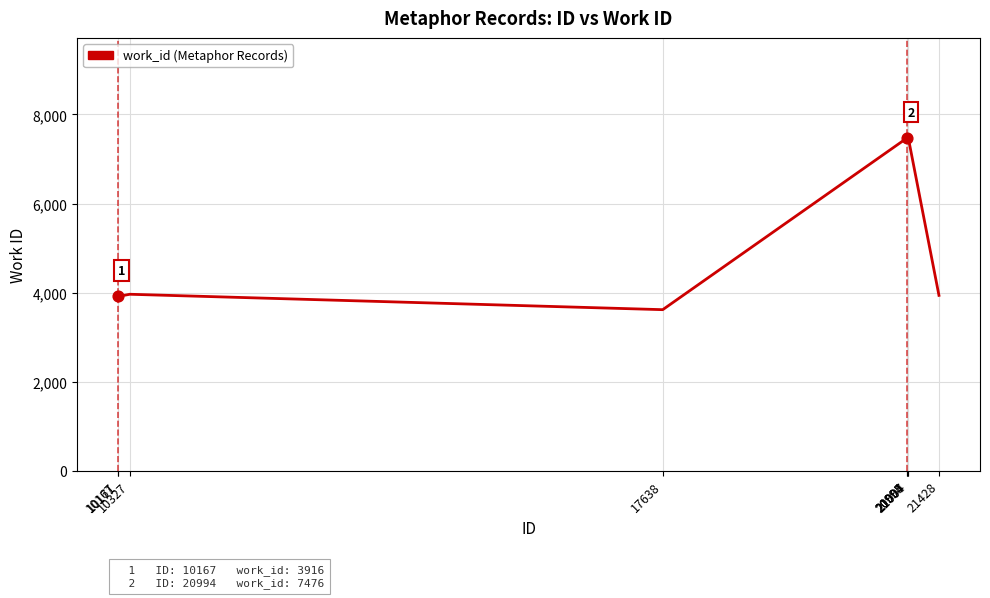

Approximately how many times larger is the value at 20995 compared to 20994?

1.0